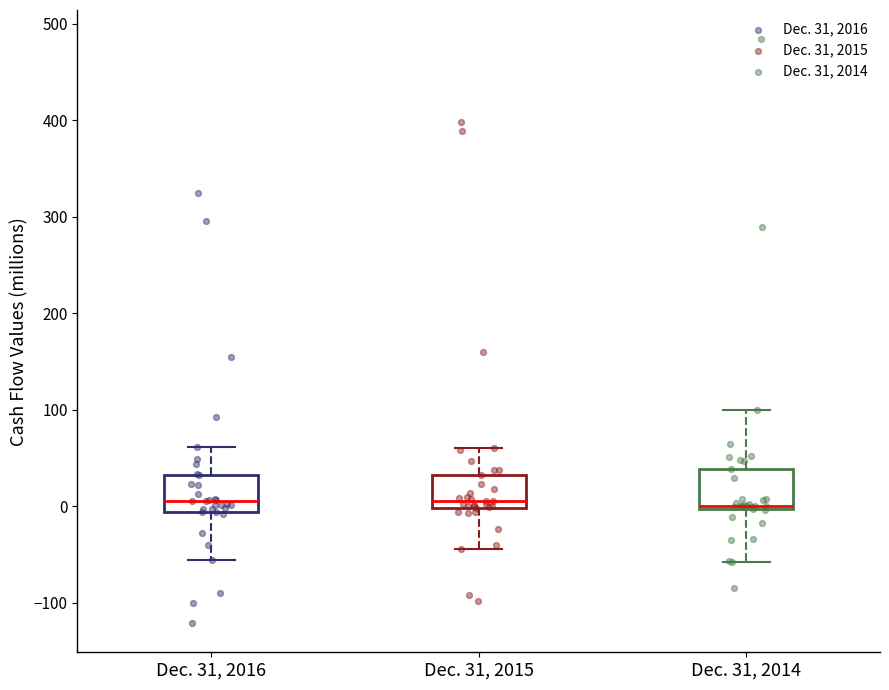

Reading left to right, transcribe this box plot: for each box, give where its median line is, the range the box spans, and where its two whiskers end, as read against the y-axis. The values are not printed on the chart, so give them approximately, as read against the axis.

Dec. 31, 2016: median 10, box -10 to 30, whiskers -60 to 60
Dec. 31, 2015: median 10, box 0 to 30, whiskers -40 to 60
Dec. 31, 2014: median 0, box 0 to 40, whiskers -60 to 100